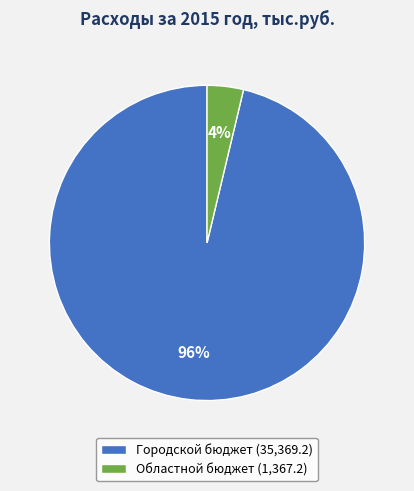

Which category has the smallest portion of the pie?

Областной бюджет